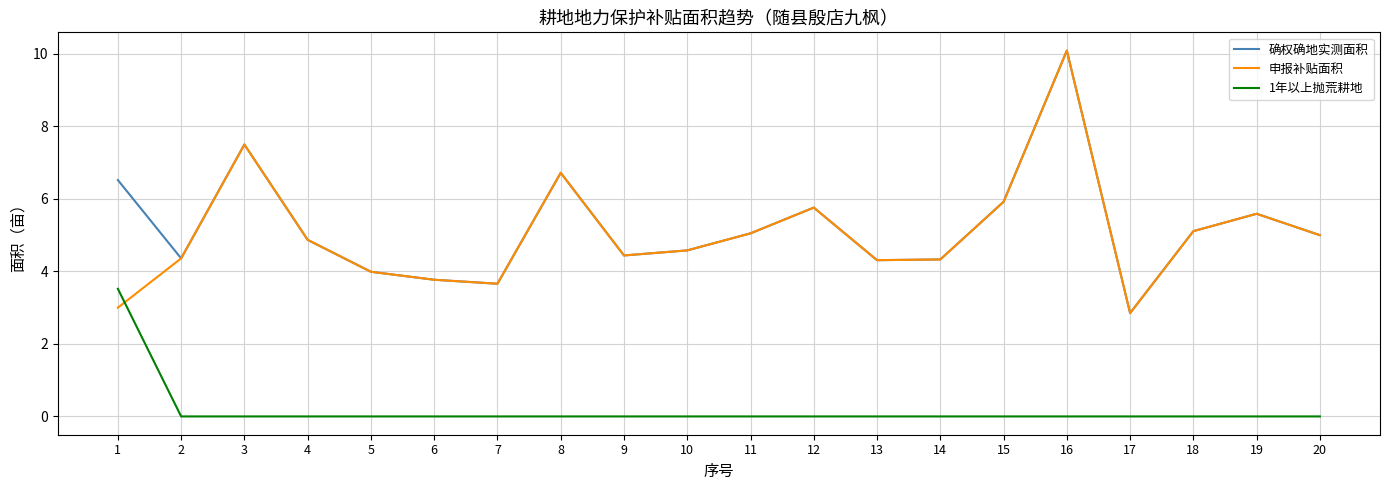

True or false: 1年以上抛荒耕地 and 确权确地实测面积 cross at least once.

False